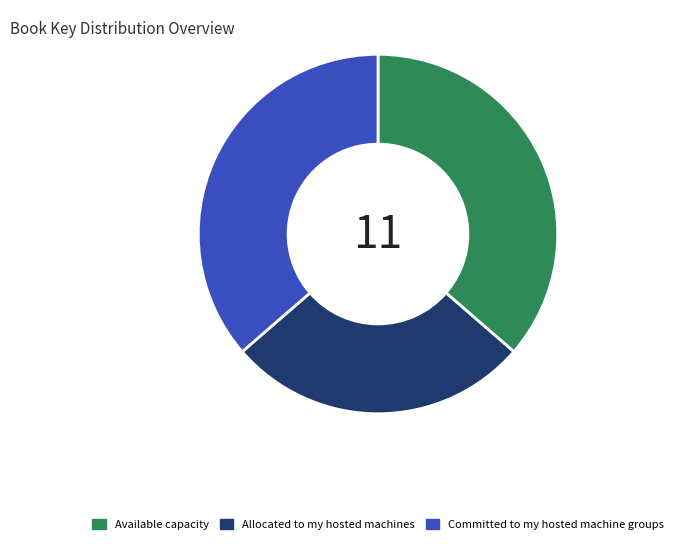

What is the smallest slice in the pie chart?

Allocated to my hosted machines